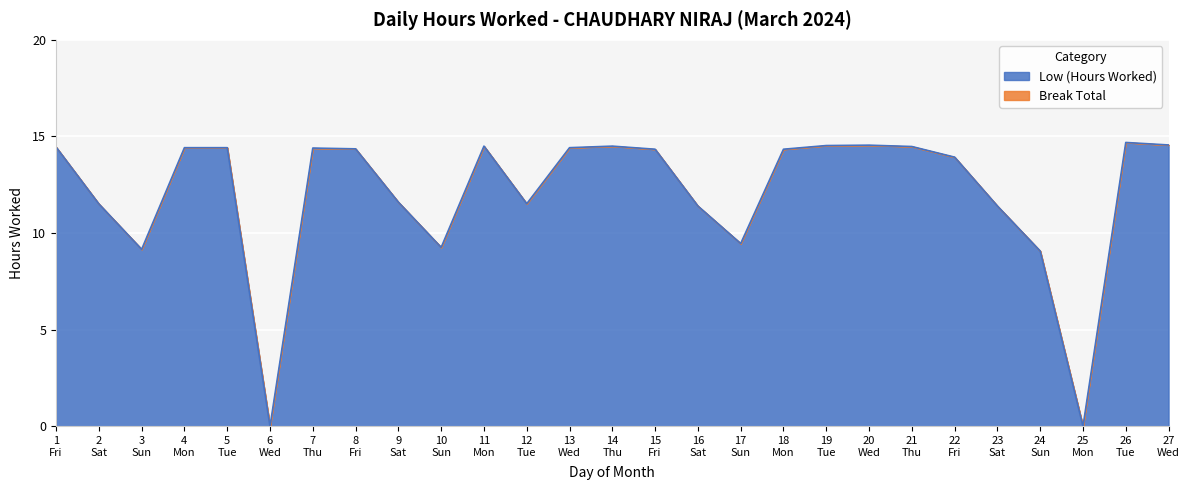

True or false: the data has more than 0 interior local peaks.

True